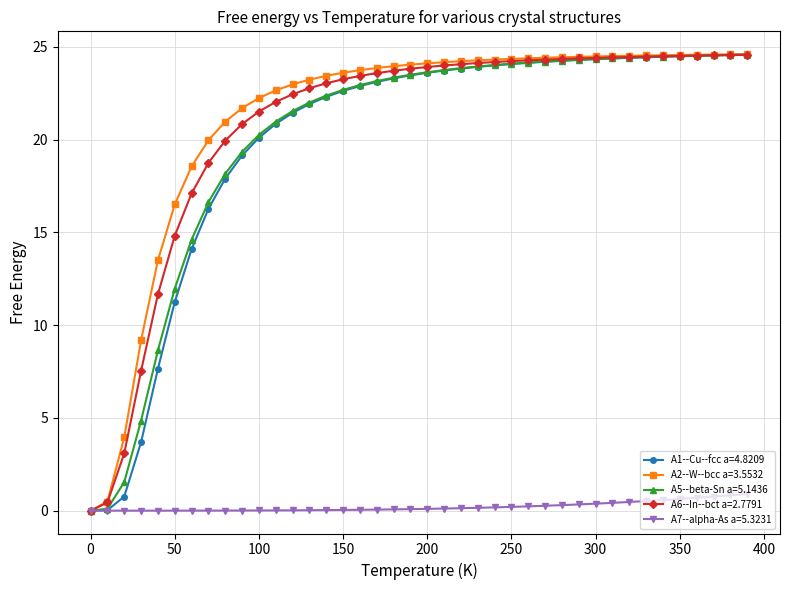

Which series has the largest total across all categories?

A2--W--bcc a=3.5532